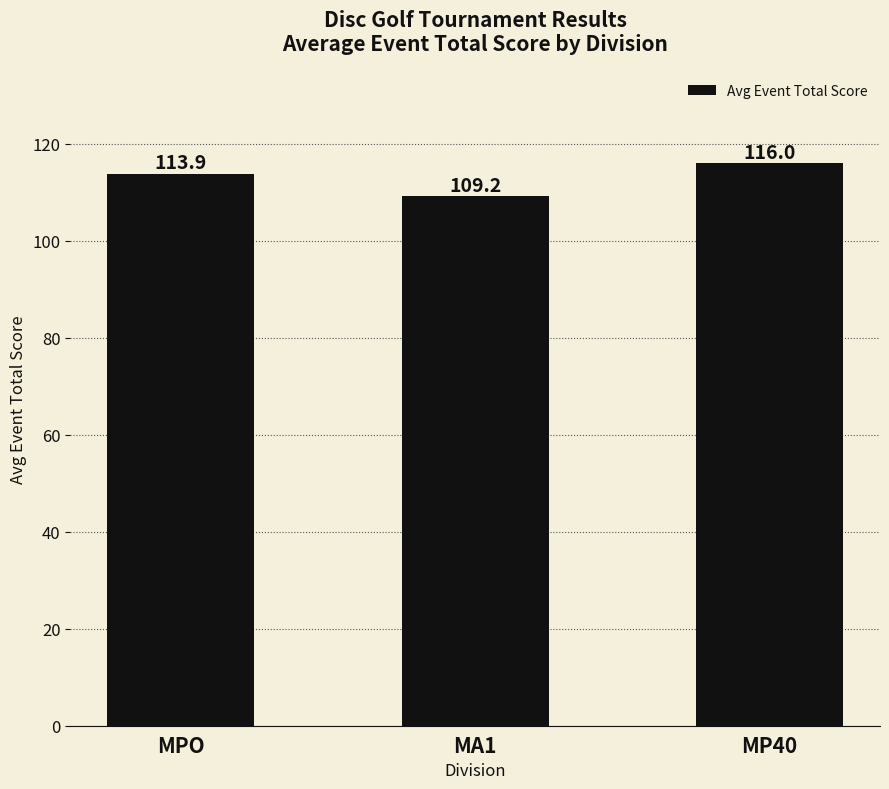

Reading right to left, transcribe all the data shown in this chart.

MP40=116.0	MA1=109.2	MPO=113.9